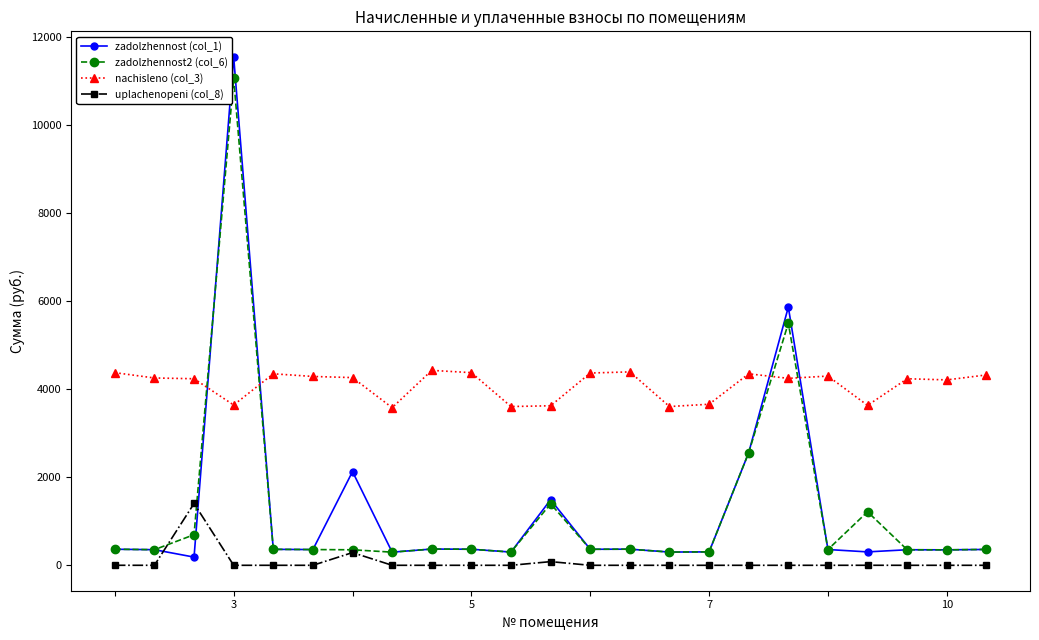

What is the highest value of the nachisleno (col_3) series?

4423.7